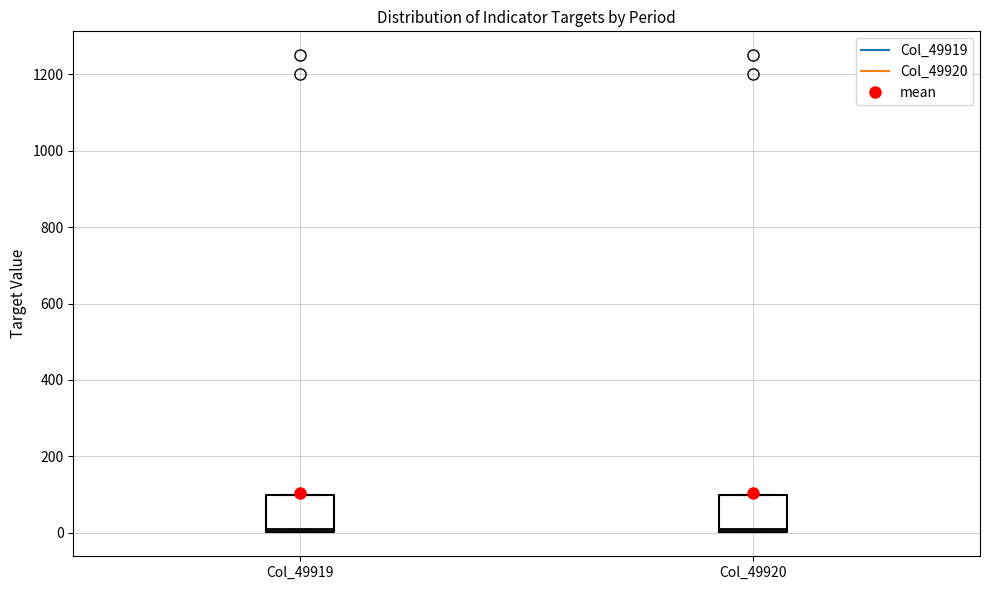

Reading left to right, read every box against the y-axis: the position of its median line, the range the box covers, and the ends of its whiskers. The values are not printed on the chart, so give them approximately, as read against the axis.

Col_49919: median 20, box 0 to 100, whiskers 0 to 100
Col_49920: median 20, box 0 to 100, whiskers 0 to 100